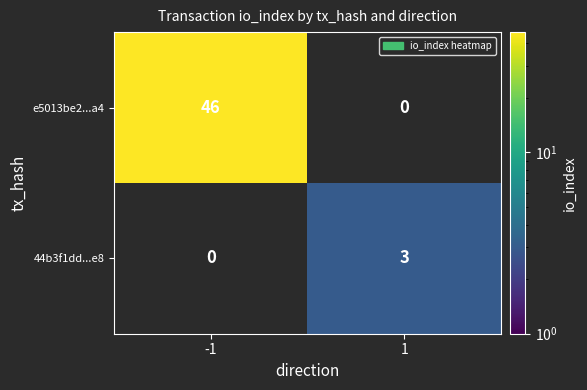

Read the 44b3f1dd...e8 value at 1.

3